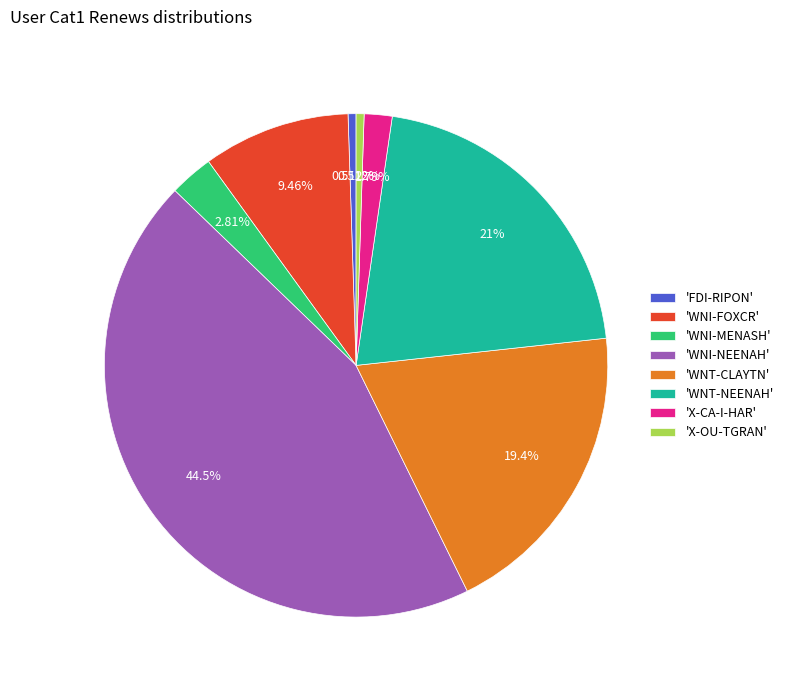

Is there any slice that represents more than half of the pie?

No